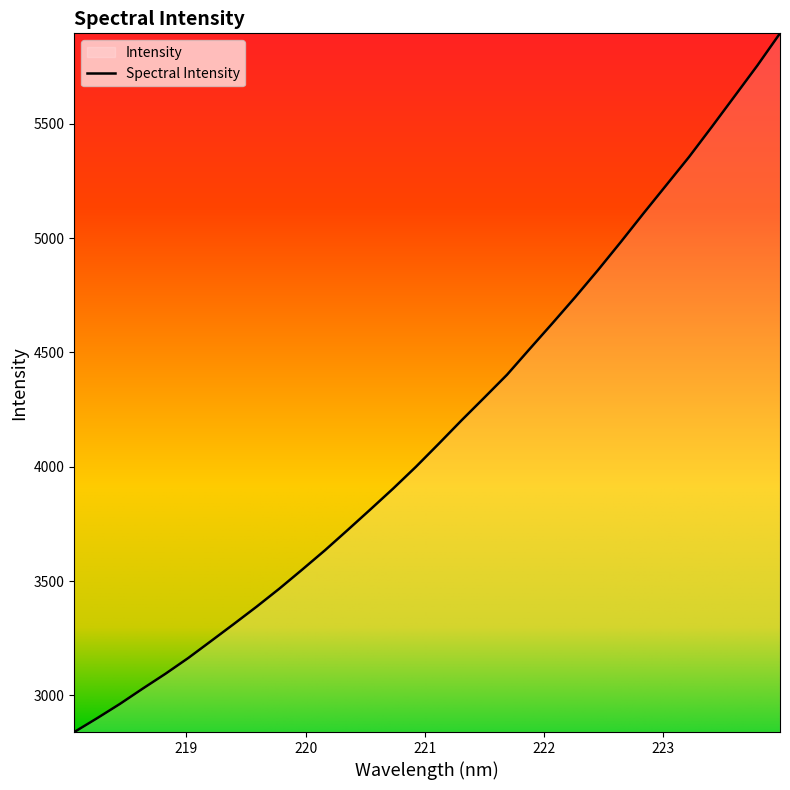

True or false: the data has more than 2 interior local peaks.

False